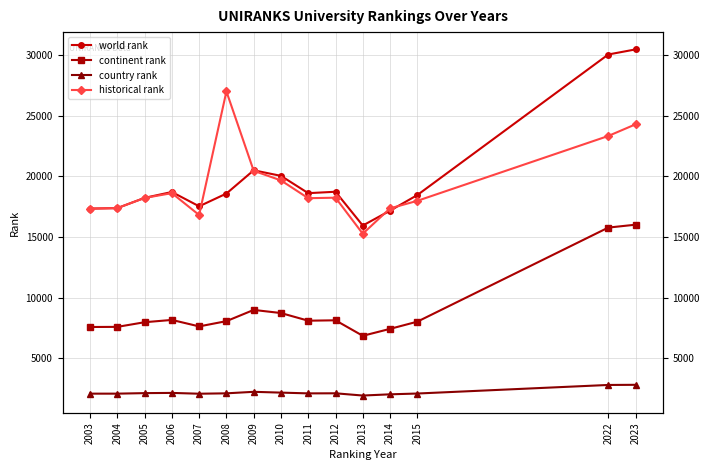

What is the value of the country rank point at the 14th from the left?

2817